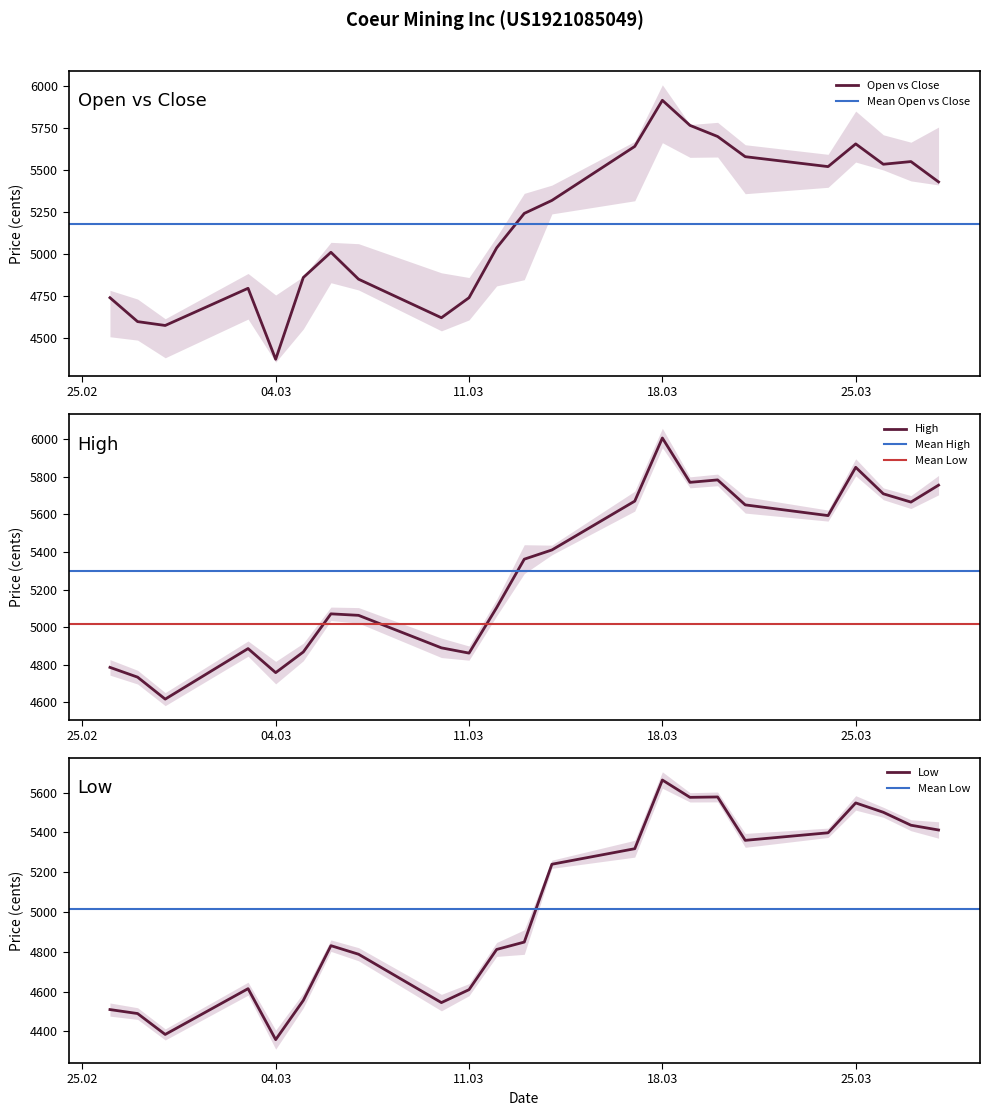

Which series has the widest spread of values?

Close